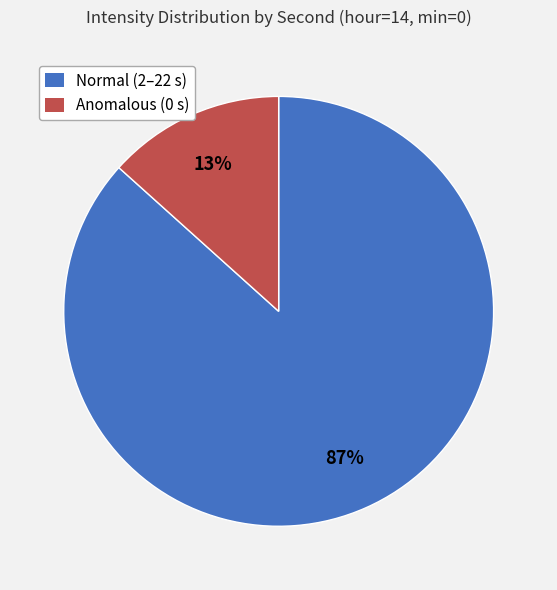

To the nearest percent, what is the average slice percentage?

50%